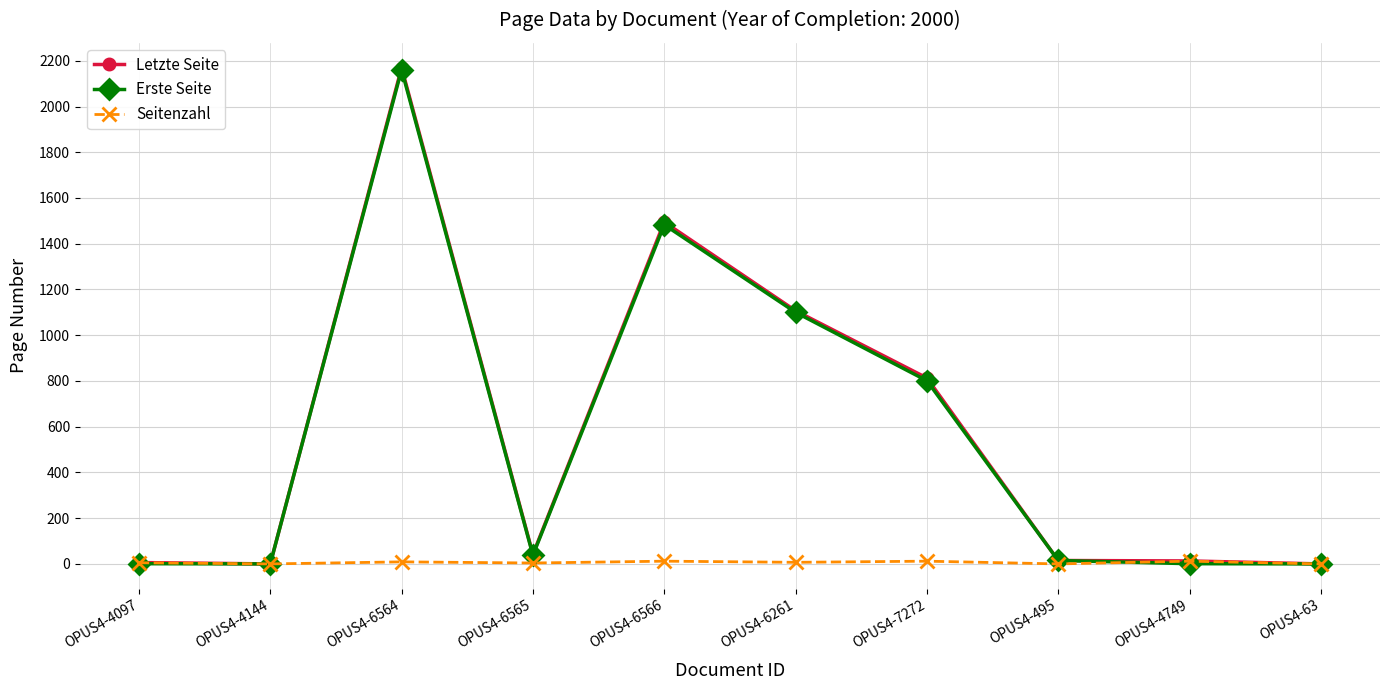

Which category has the highest value across all series?

OPUS4-6564